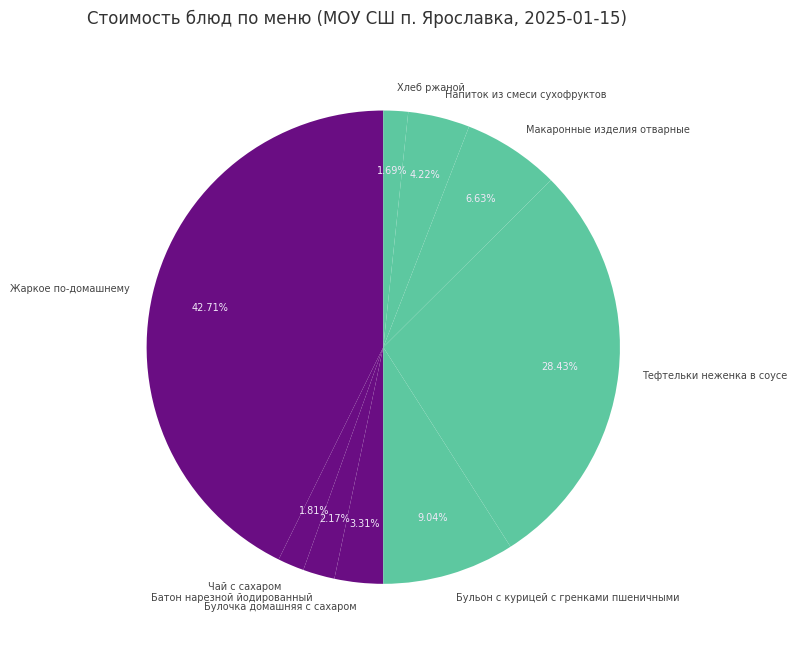

What percentage do Напиток из смеси сухофруктов and Бульон с курицей с гренками пшеничными together represent?

13.3%